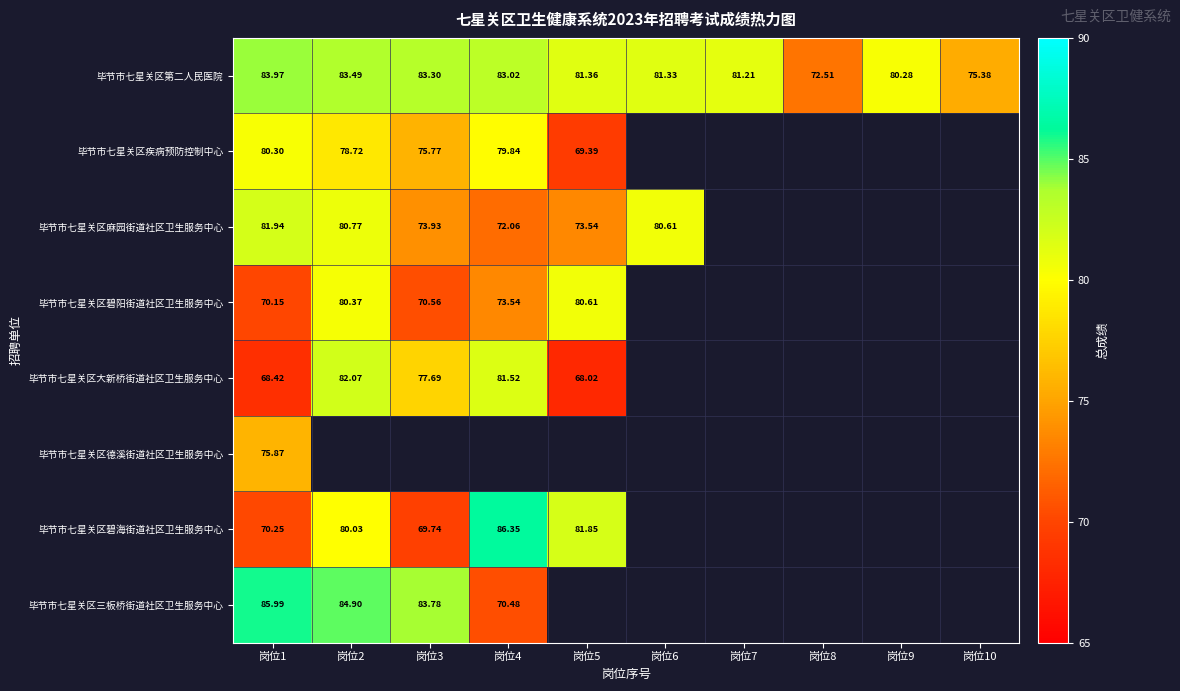

Is the value of 毕节市七星关区第二人民医院 at 岗位10 greater than the value of 毕节市七星关区三板桥街道社区卫生服务中心 at 岗位4?

Yes